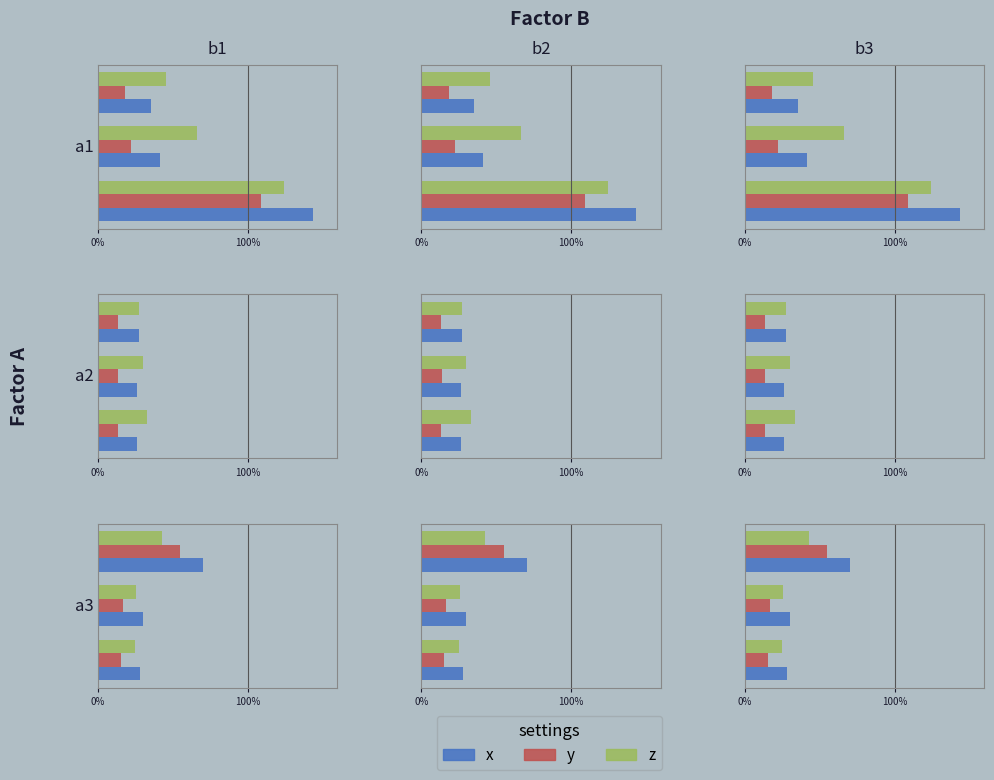

What is the difference between the maximum and minimum values in the z series?

0.2